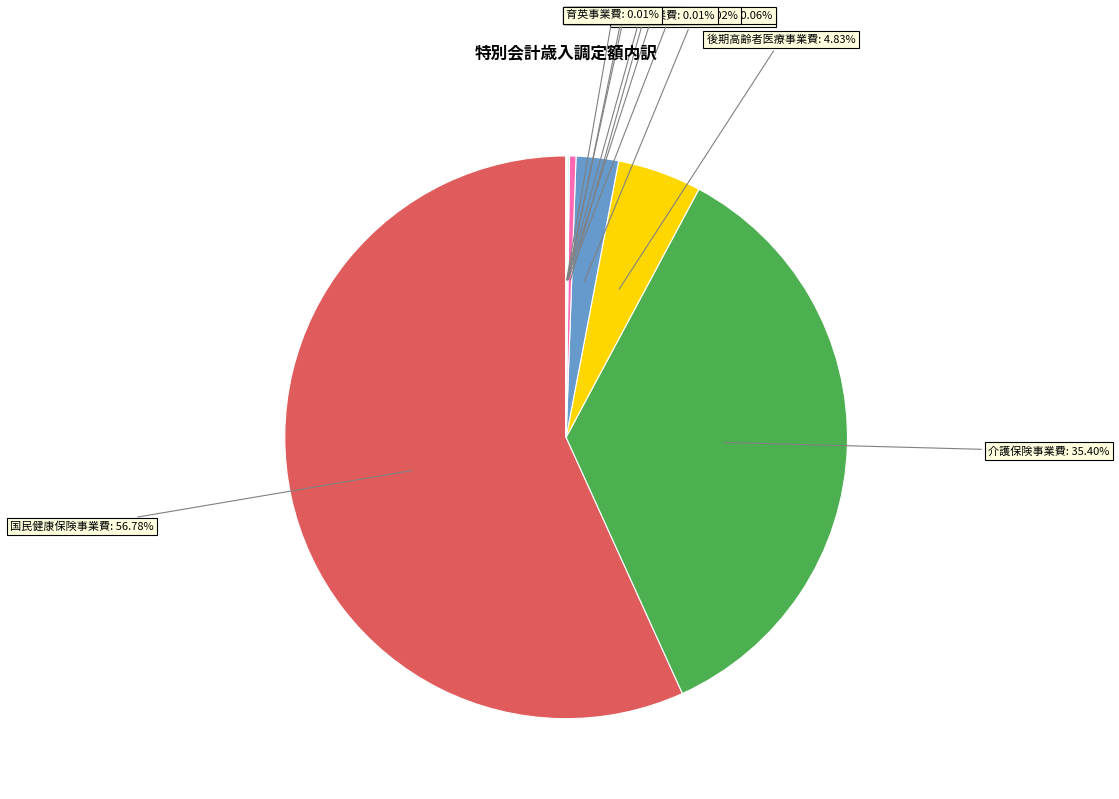

Does any single category account for the majority?

Yes